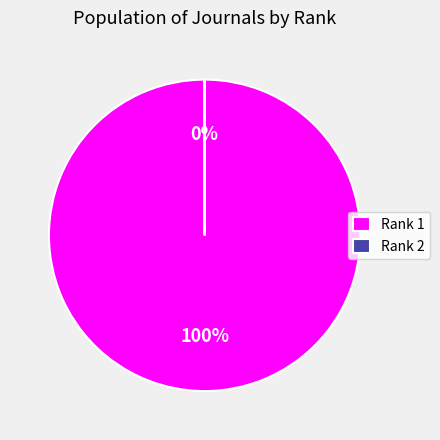

Is there a majority slice in this chart?

Yes